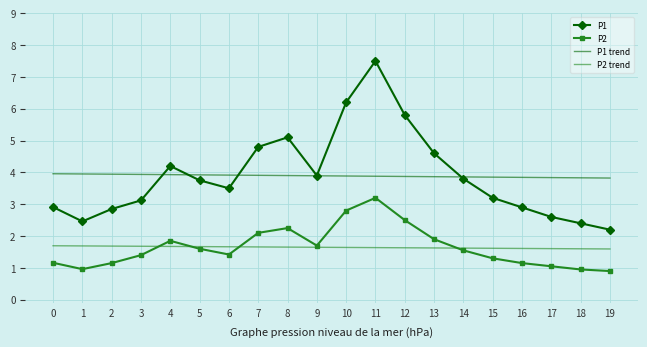

What is the highest value of the P2 trend series?

1.7